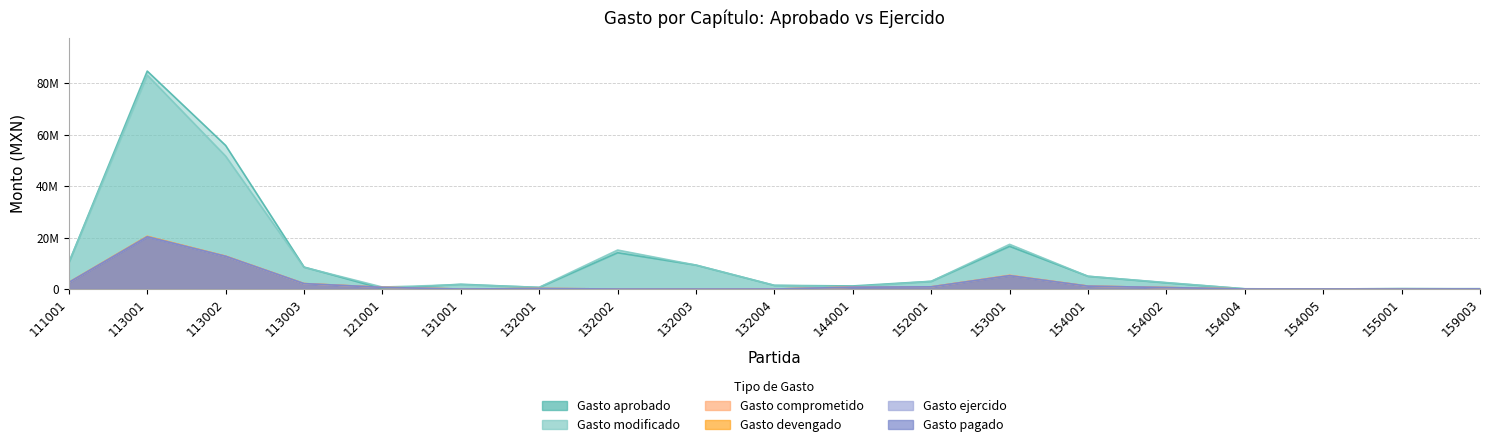

How many values in the Gasto comprometido series are below 575400?

9